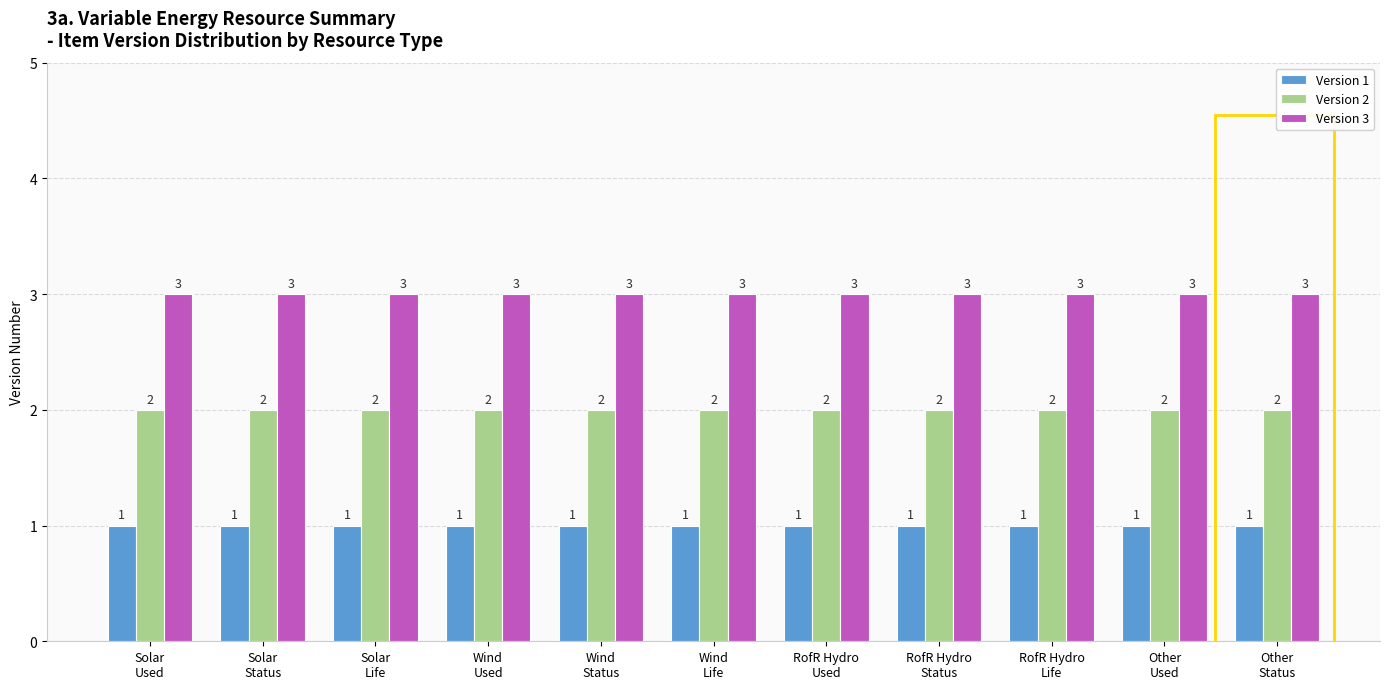

What is the sum of all Version 1 values?

11